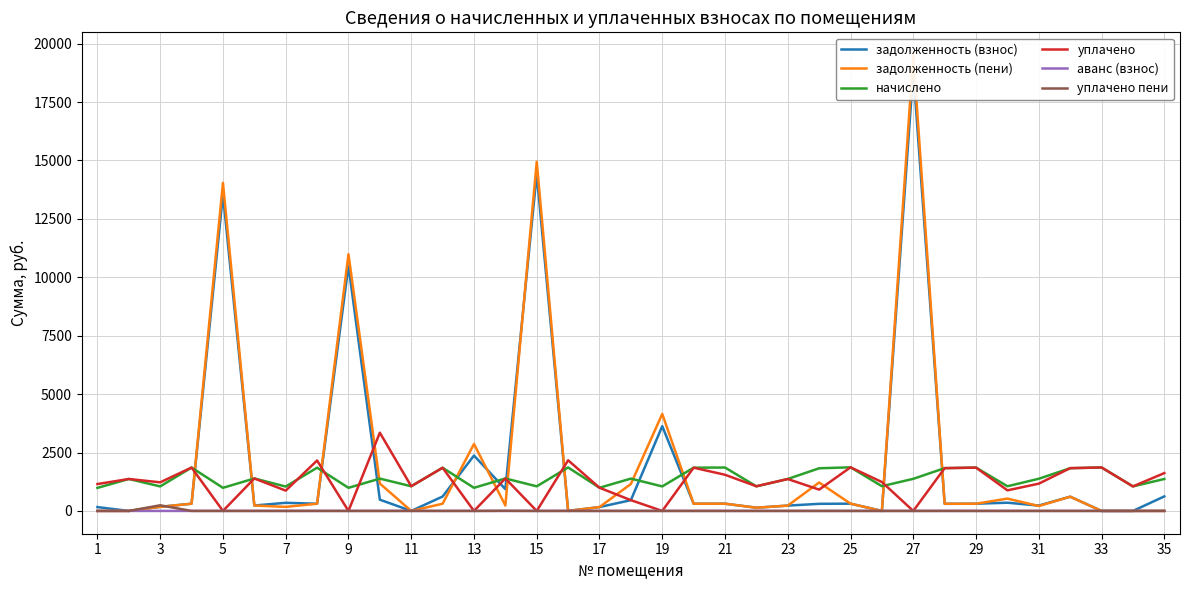

What is the average value of the начислено series?

1400.0